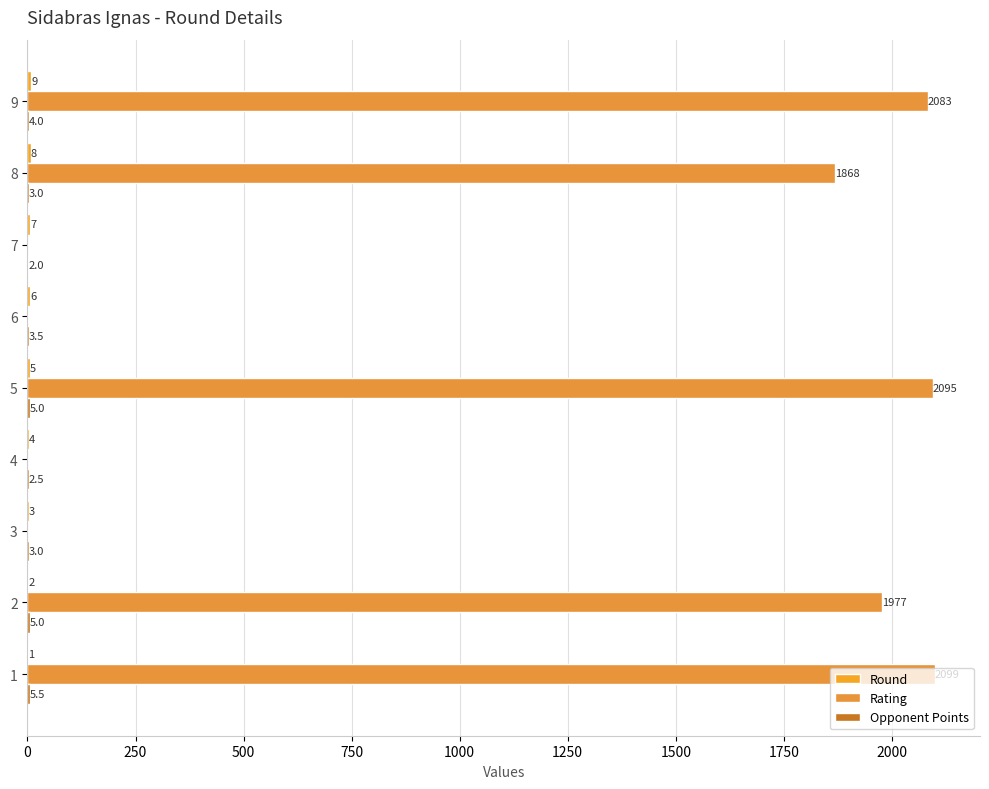

How many categories are shown in the chart?

9